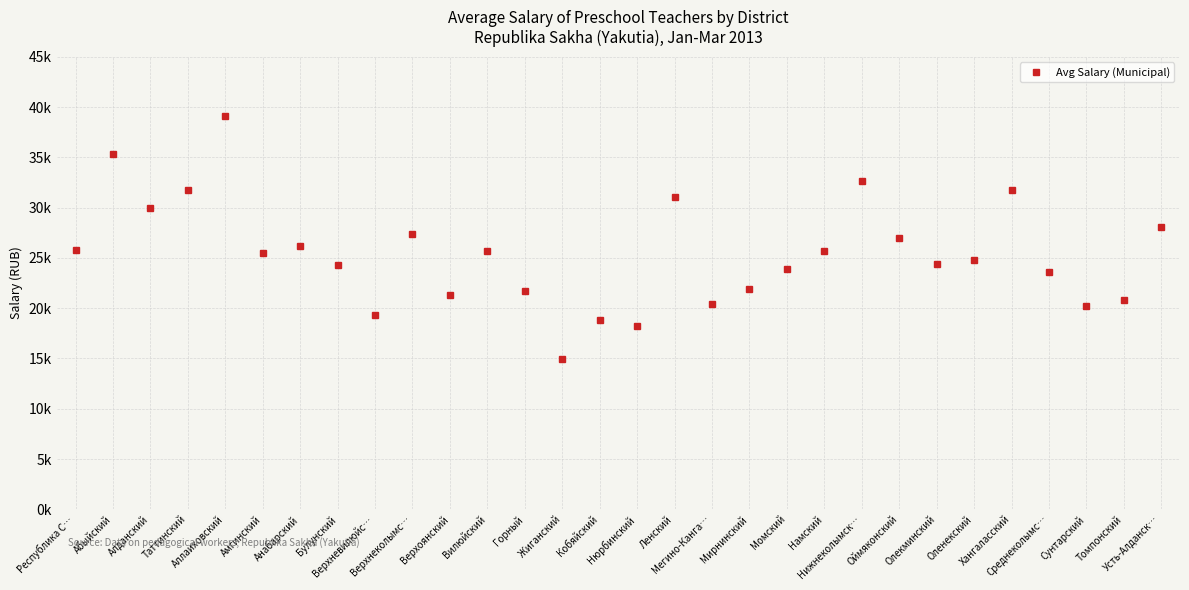

Does the chart have visible grid lines?

Yes